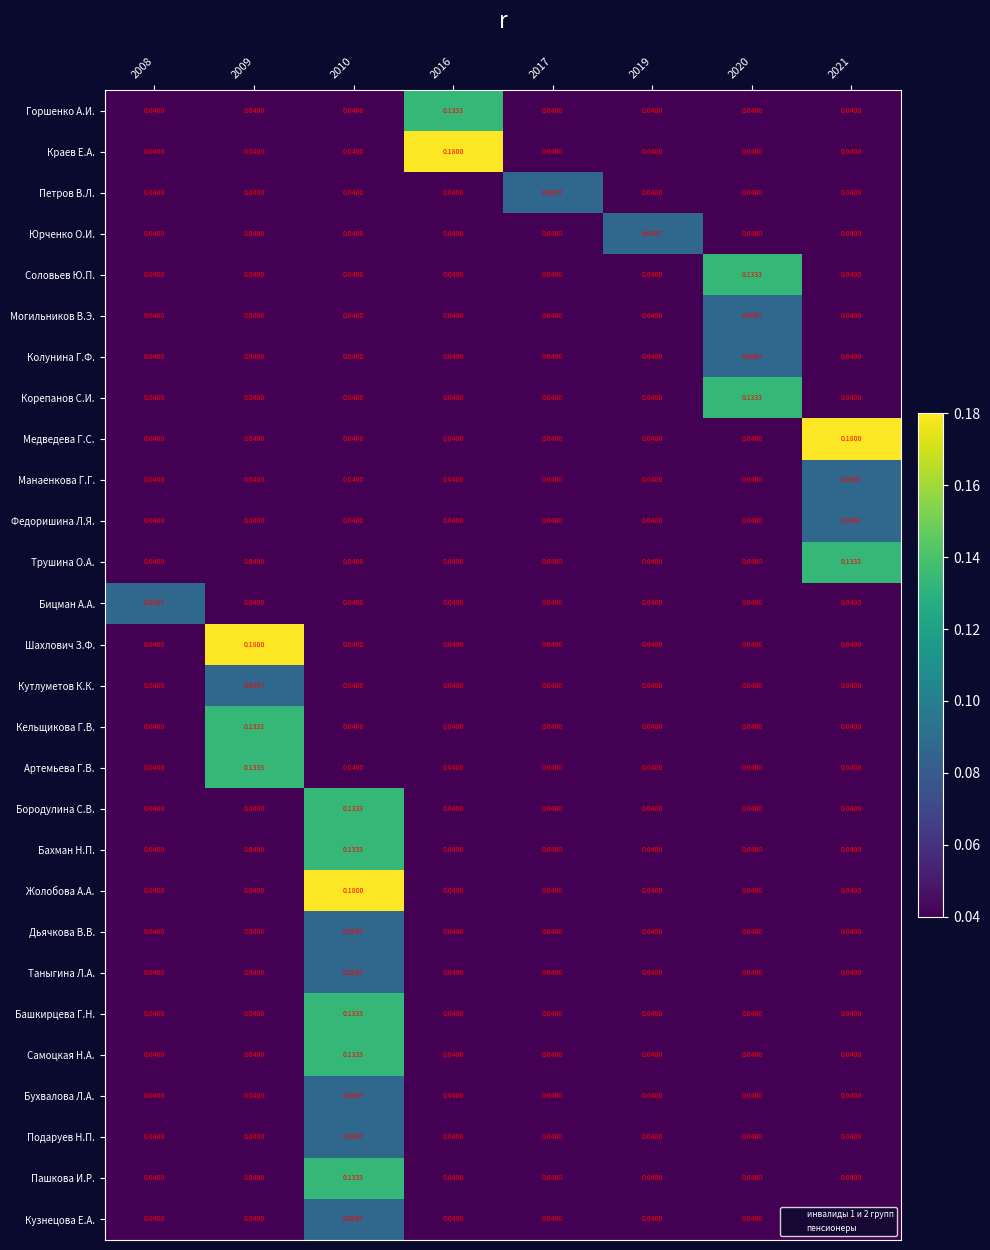

Which series changed the most between 2019 and 2021?

Медведева Г.С.